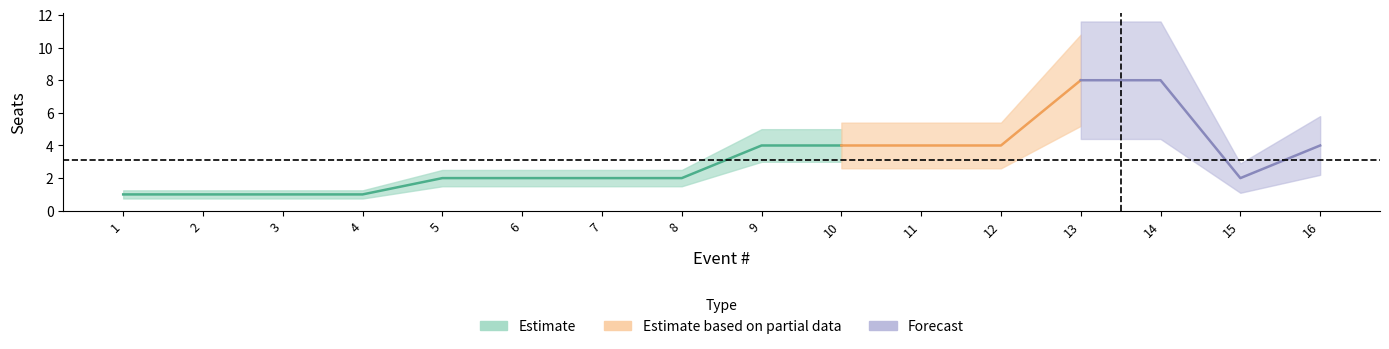

Which category has the highest value across all series?

13